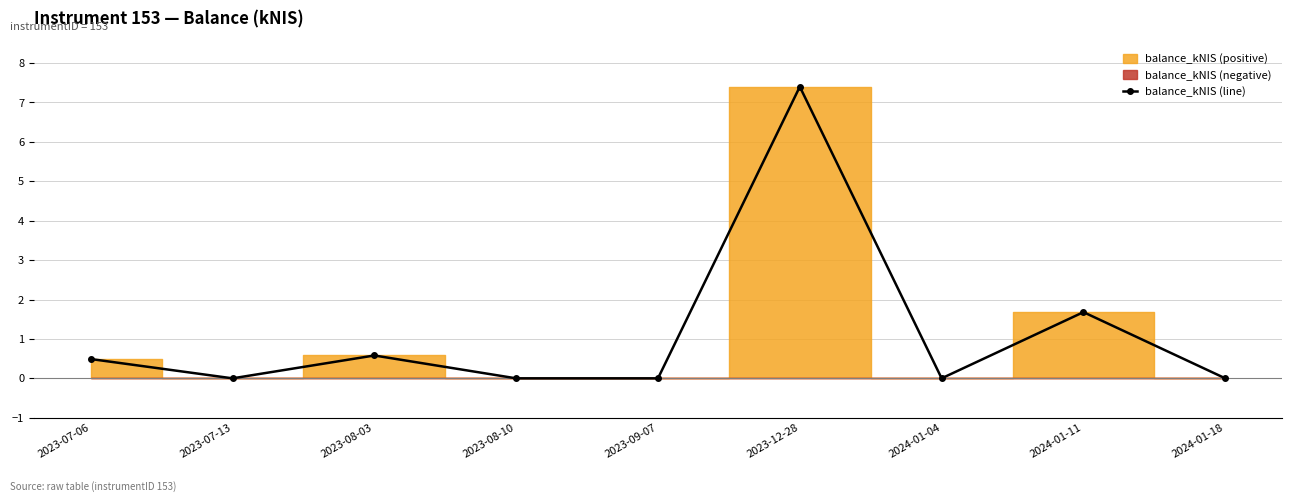

List the labels in order of value, largest first.

2023-12-28, 2024-01-11, 2023-08-03, 2023-07-06, 2023-07-13, 2023-08-10, 2023-09-07, 2024-01-04, 2024-01-18